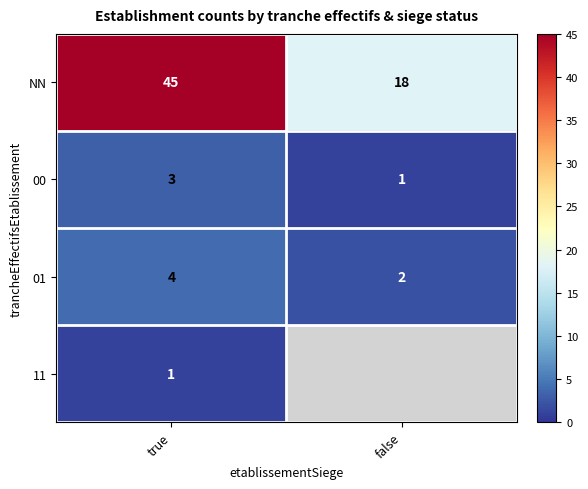

Rank the categories by NN value from lowest to highest.

false, true